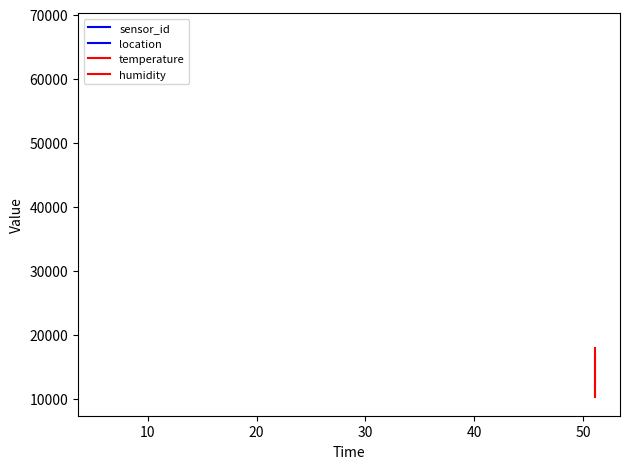

What is the smallest value displayed?

10250.0